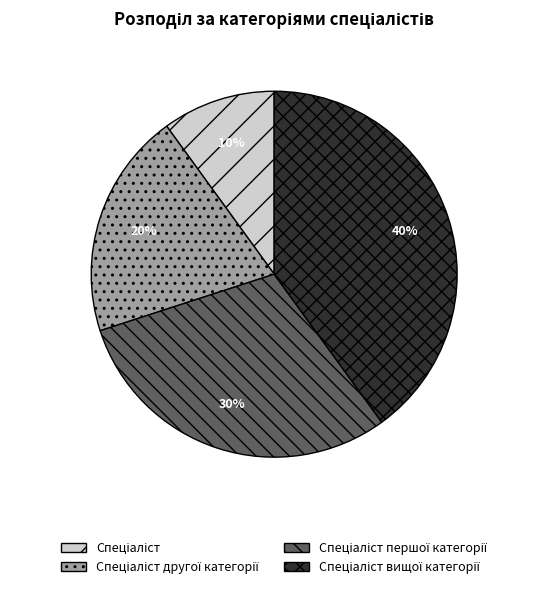

Is there any slice that represents more than half of the pie?

No